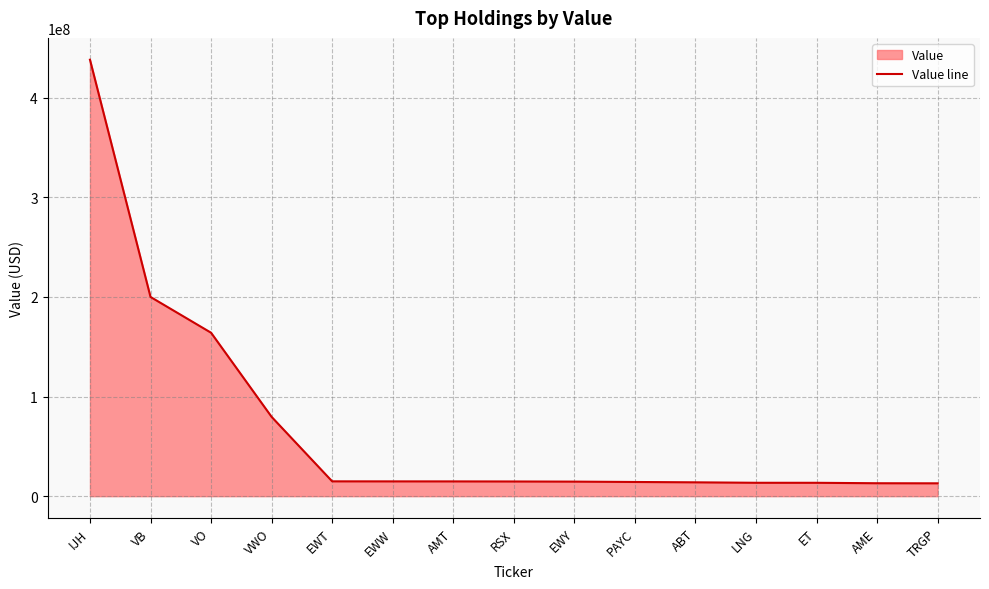

What is the sum of the values at ABT and RSX?

28643000